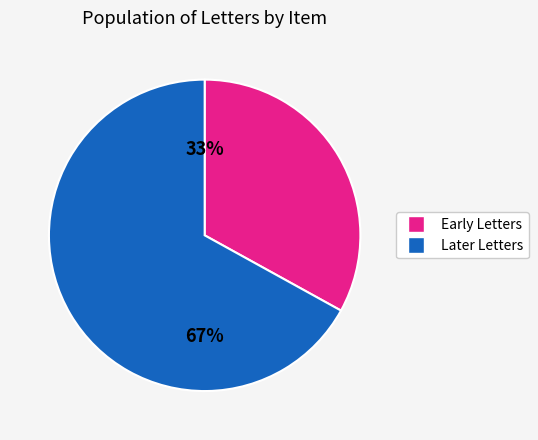

To the nearest percent, what is the average slice percentage?

50%